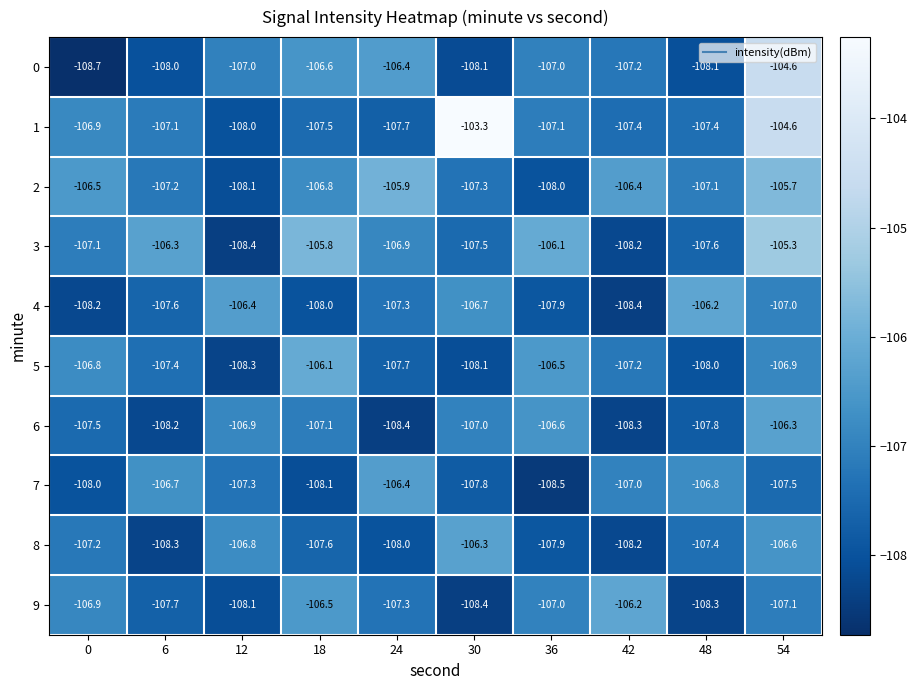

What is the difference between the 5 values at 48 and 18?

1.9